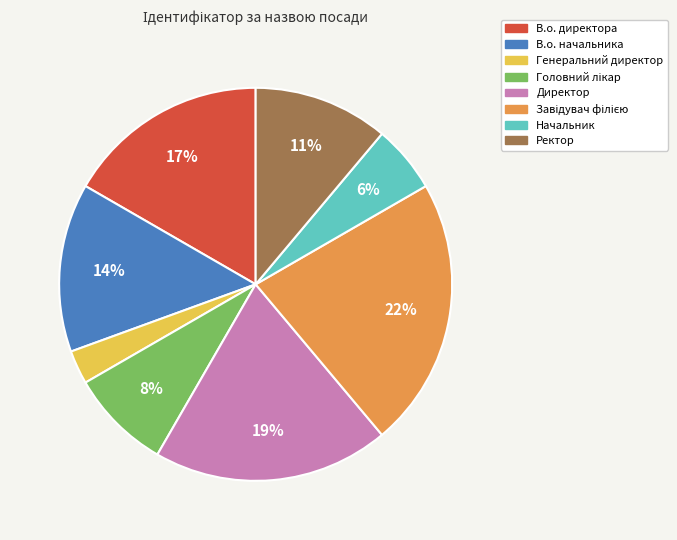

Count the number of slices in the pie.

8